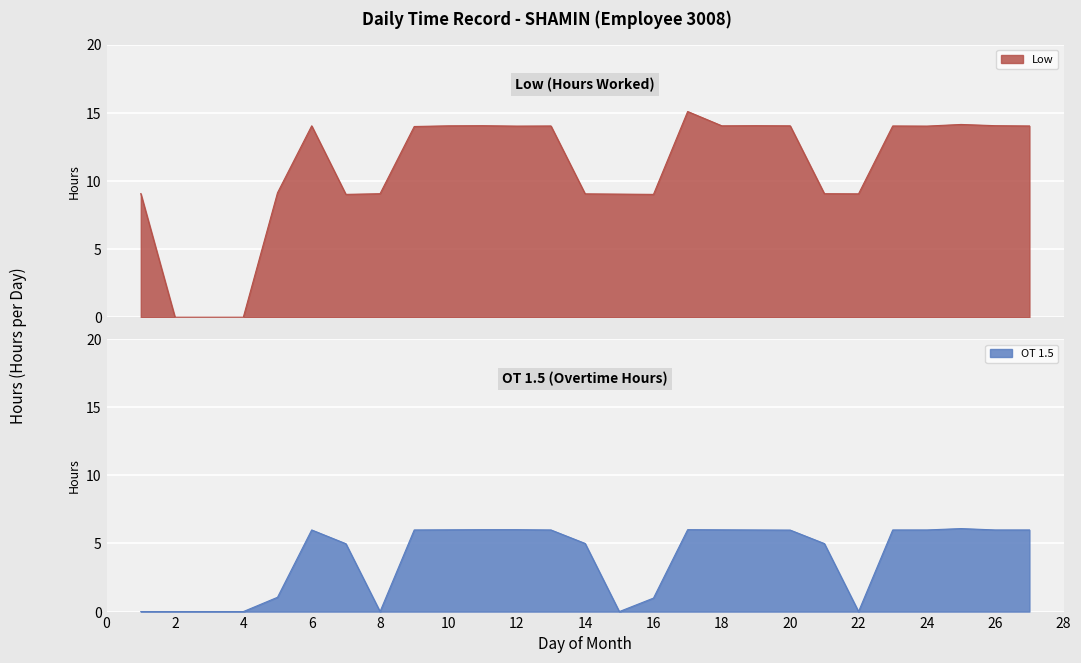

Rank the categories by OT 1.5 value from highest to lowest.

25, 11, 12, 17, 10, 18, 6, 9, 13, 19, 23, 24, 26, 27, 20, 14, 21, 7, 5, 16, 1, 2, 3, 4, 8, 15, 22